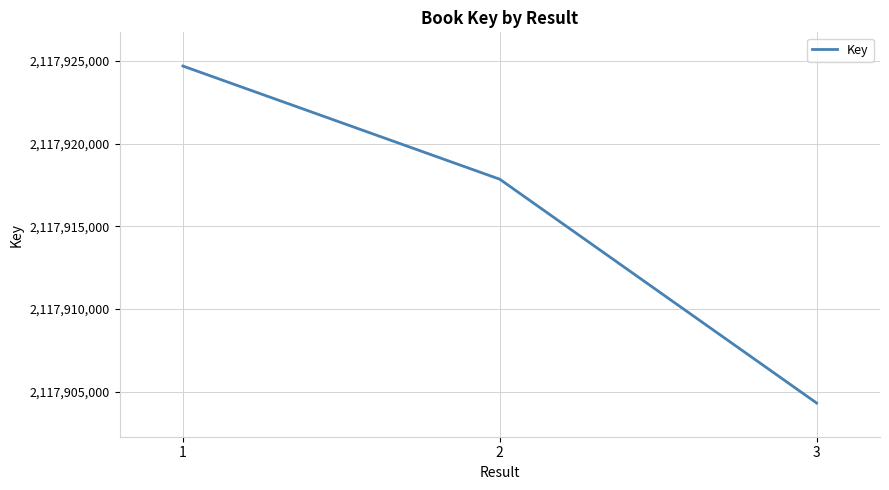

How many categories are shown in the chart?

3